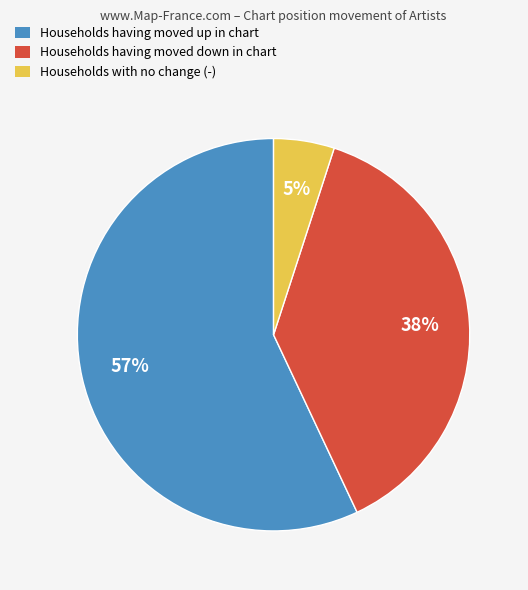

How many slices are in this pie chart?

3